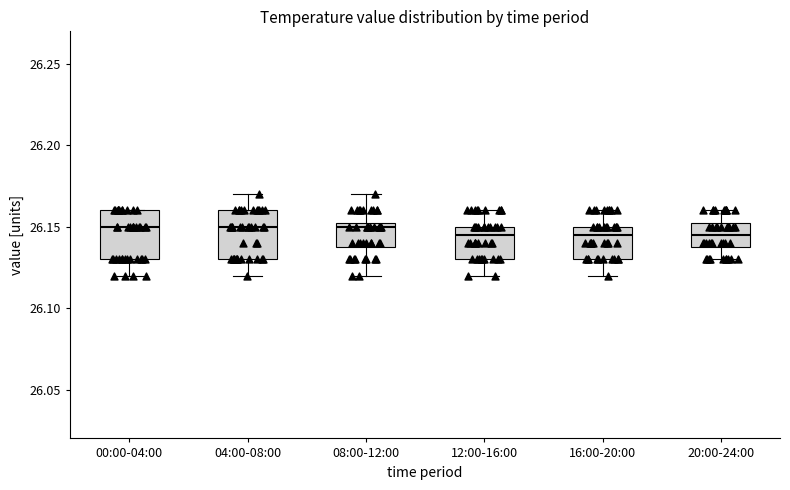

Reading left to right, read every box against the y-axis: the position of its median line, the range the box covers, and the ends of its whiskers. The values are not printed on the chart, so give them approximately, as read against the axis.

00:00-04:00: median 26.150, box 26.130 to 26.160, whiskers 26.120 to 26.160
04:00-08:00: median 26.150, box 26.130 to 26.160, whiskers 26.120 to 26.170
08:00-12:00: median 26.150, box 26.140 to 26.155, whiskers 26.120 to 26.170
12:00-16:00: median 26.145, box 26.130 to 26.150, whiskers 26.120 to 26.160
16:00-20:00: median 26.145, box 26.130 to 26.150, whiskers 26.120 to 26.160
20:00-24:00: median 26.145, box 26.140 to 26.155, whiskers 26.130 to 26.160